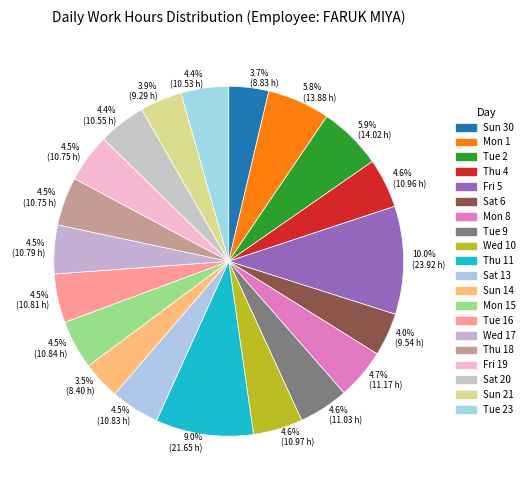

How many slices are in this pie chart?

20